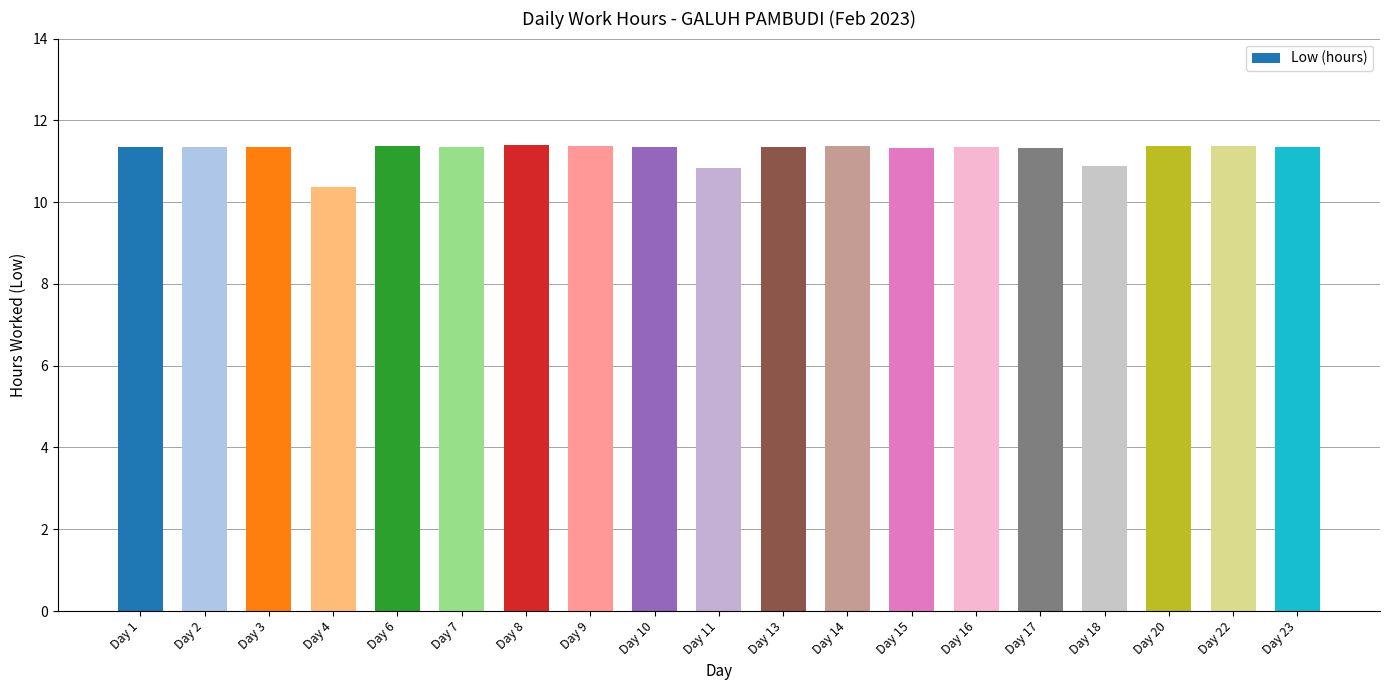

What is the sum of the values at Day 18 and Day 10?

22.2